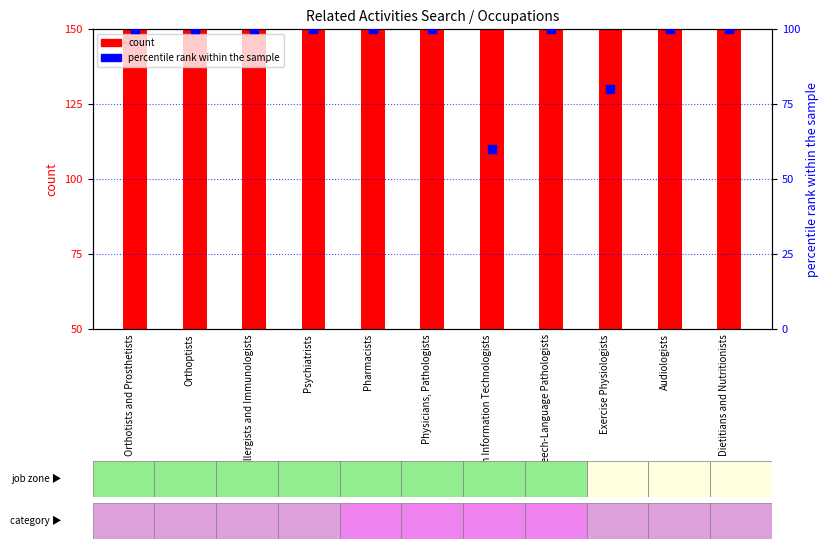

At how many categories does at least one series exceed 104?

11